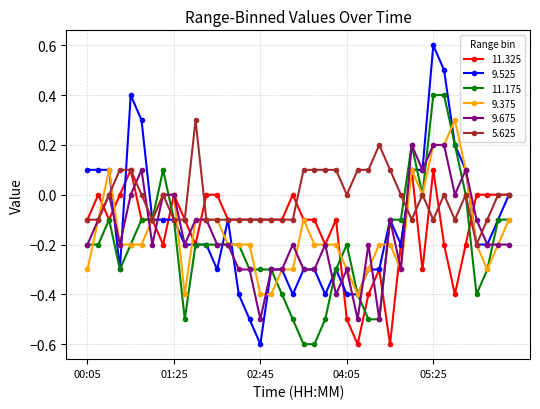

True or false: 9.675 has more than 0 interior local peaks.

True